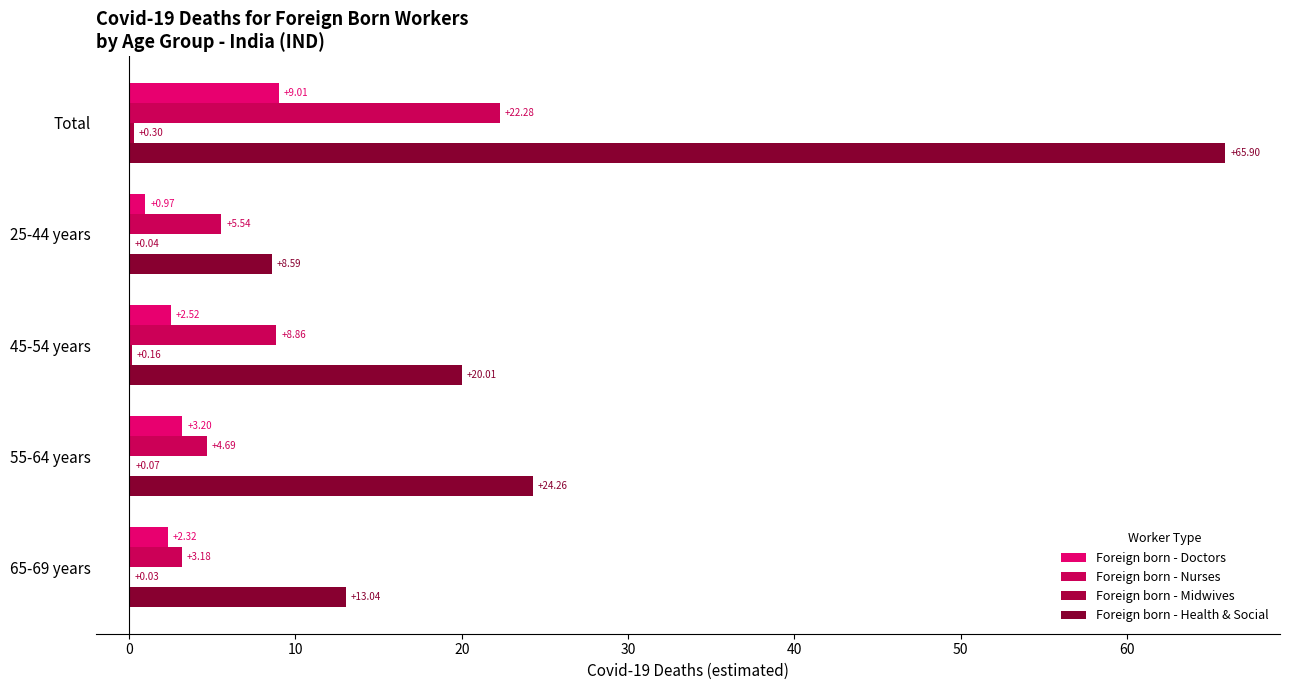

Count the number of categories in the chart.

5